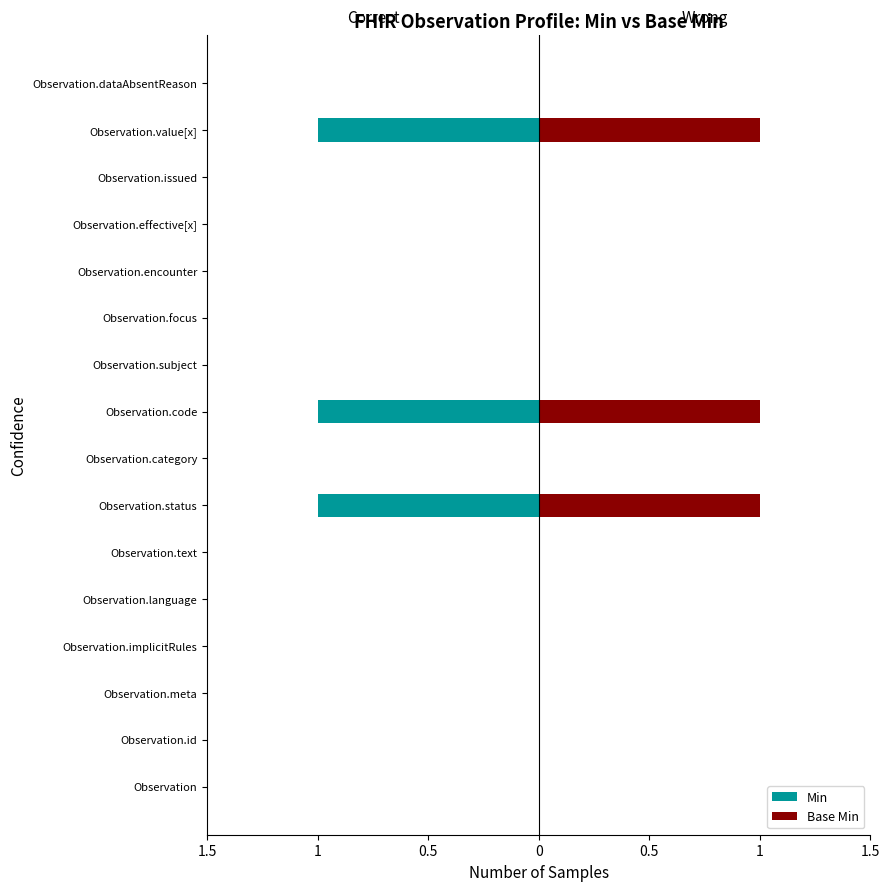

Rank the series at Observation.id from highest to lowest value.

Min, Base Min